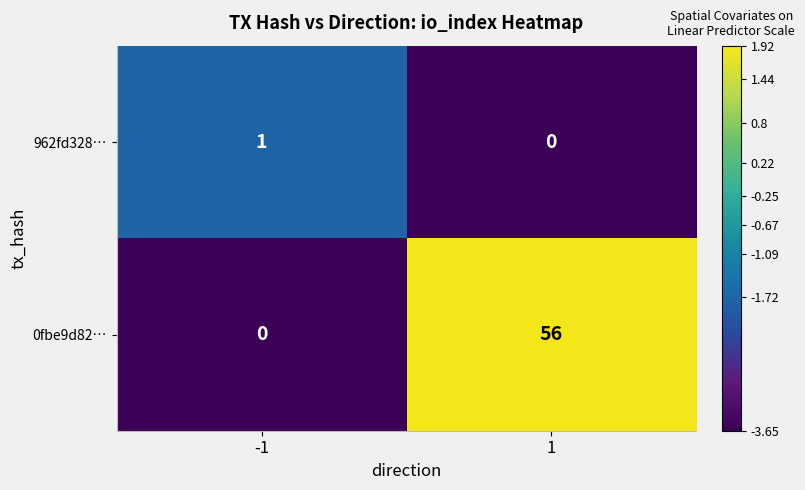

Rank the series at 1 from highest to lowest value.

0fbe9d82…, 962fd328…